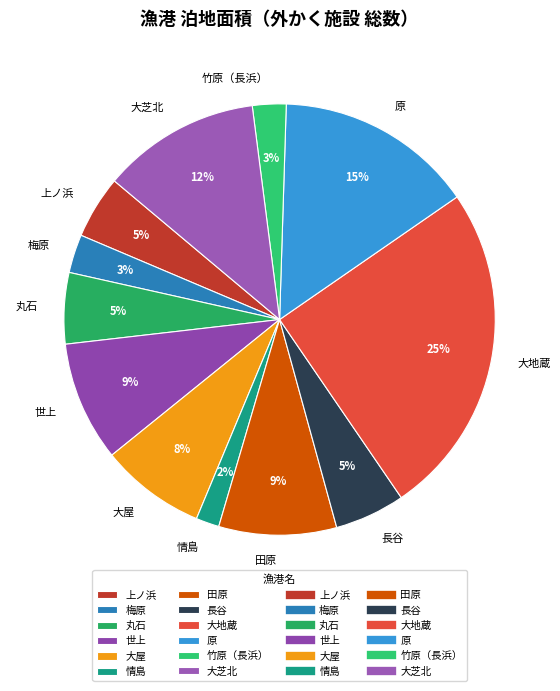

Between 情島 and 原, which is larger?

原